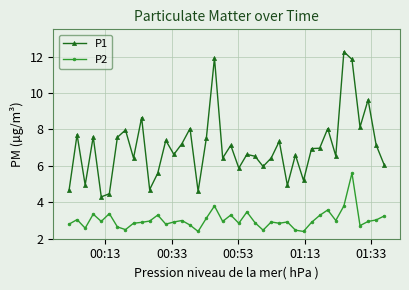

What is the value of the P2 point at the 12th from the left?

3.3